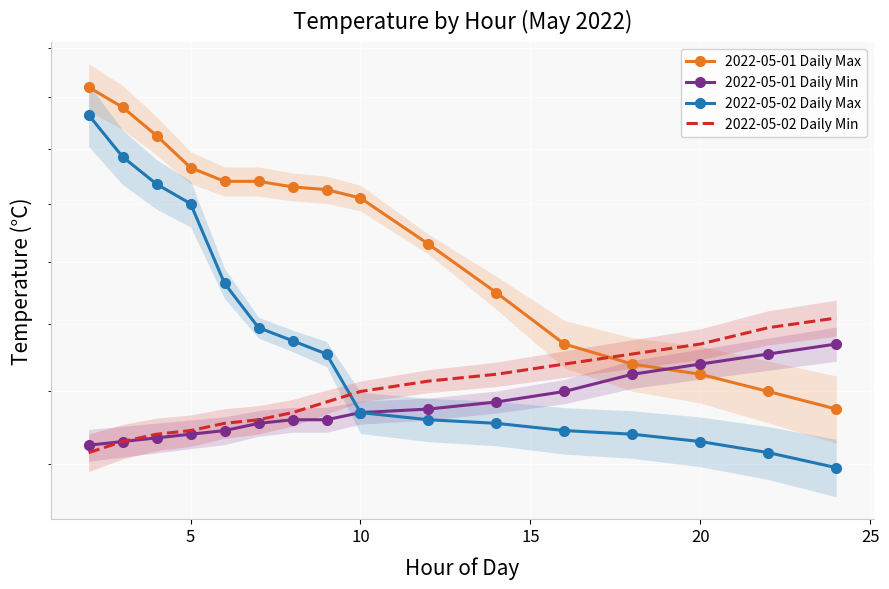

What is the difference between the highest and lowest values at 10?

9.8